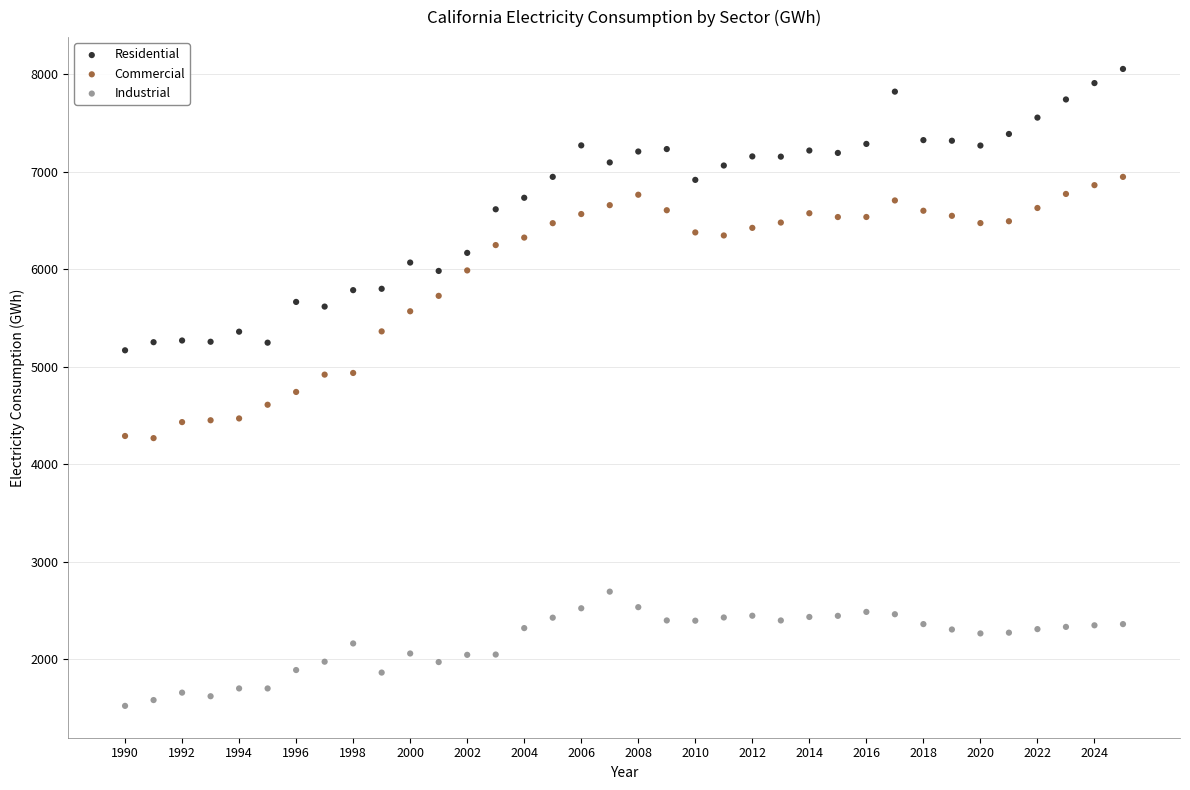

What is the X range (max minus min) for the scatter plot?

35.0